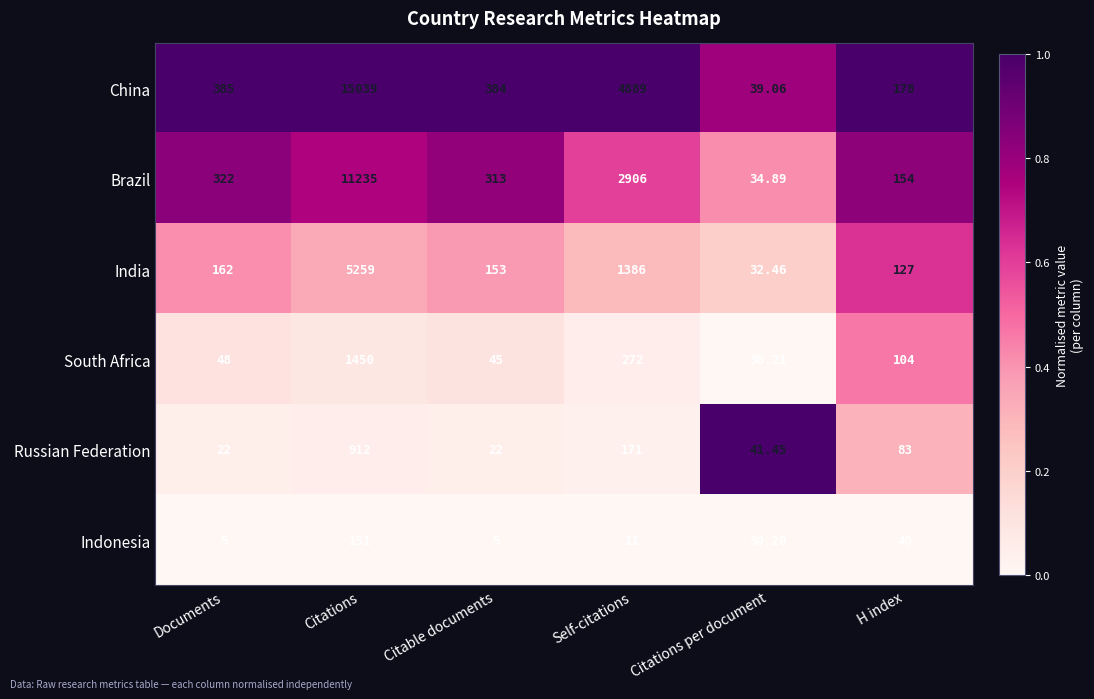

Where is Indonesia nearest to the value 78?

H index